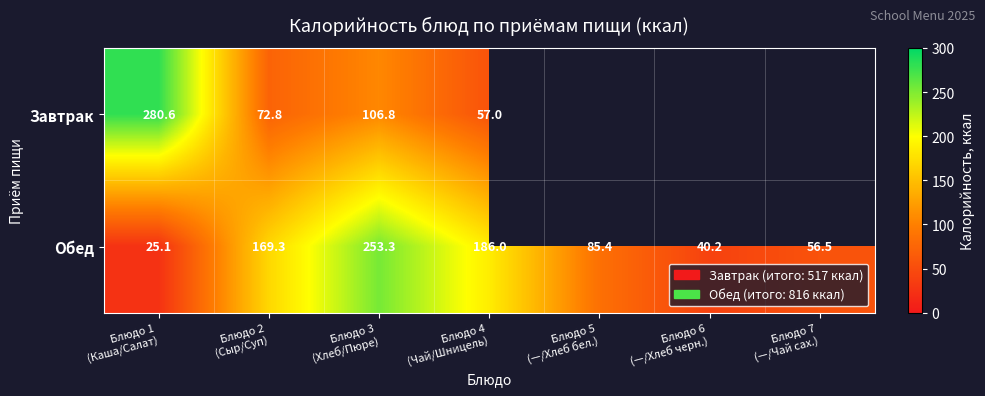

Which label corresponds to the largest value in the chart?

Блюдо 1
(Каша/Салат)